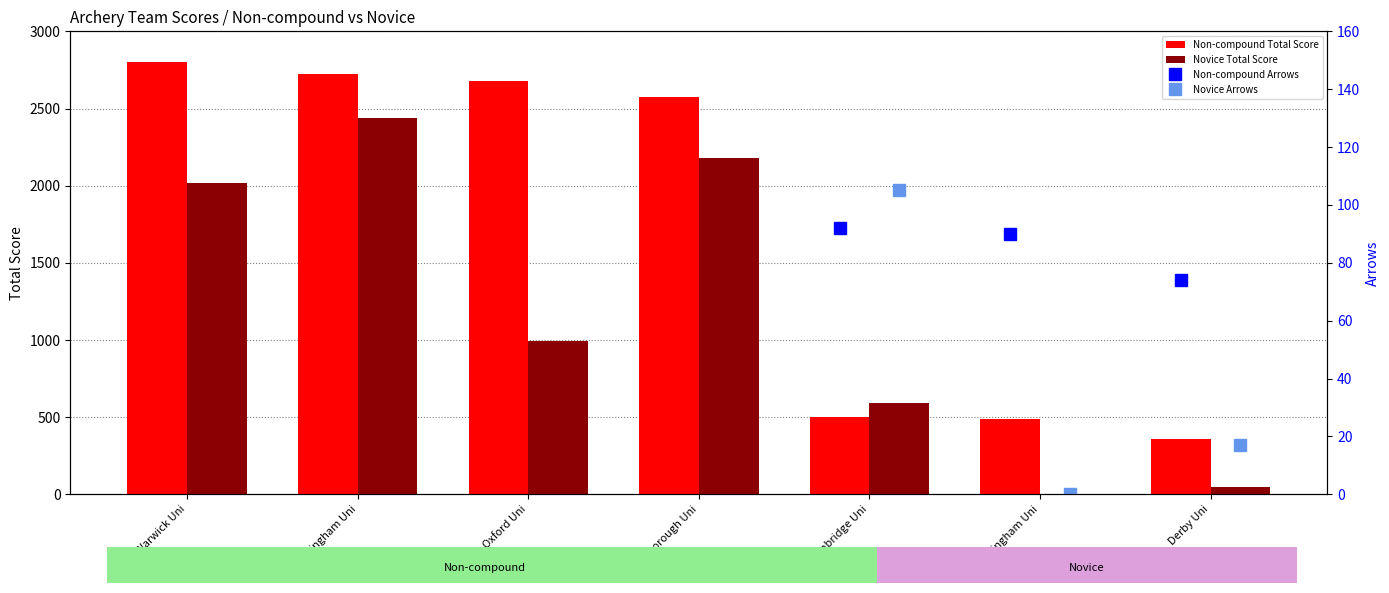

Which category has the highest value in the Novice Total Score series?

Birmingham Uni